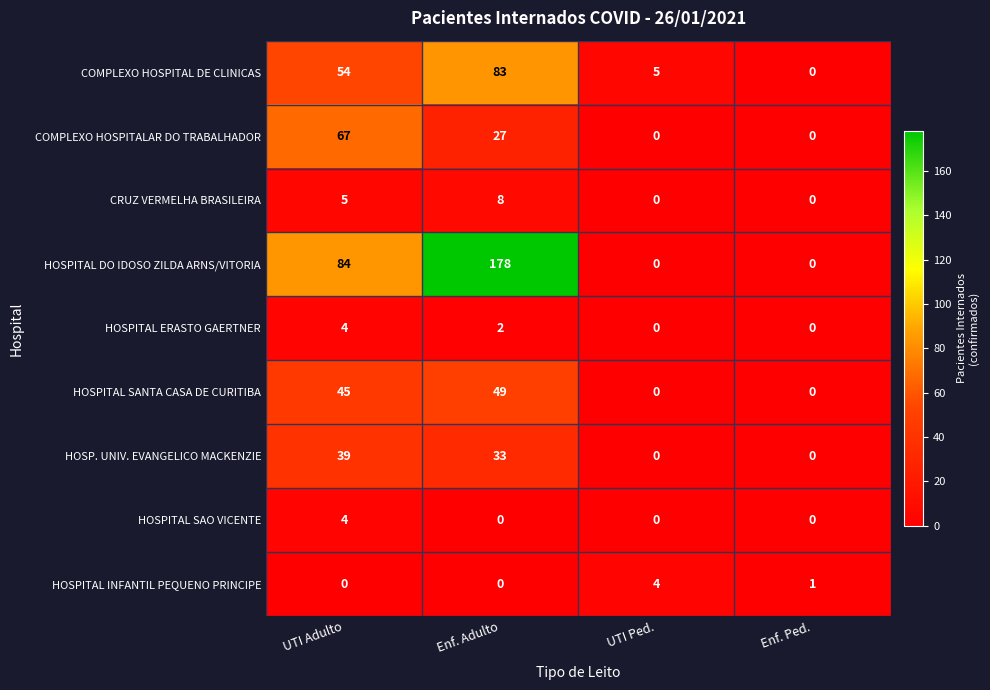

How many data points in HOSPITAL SANTA CASA DE CURITIBA are less than 45?

2